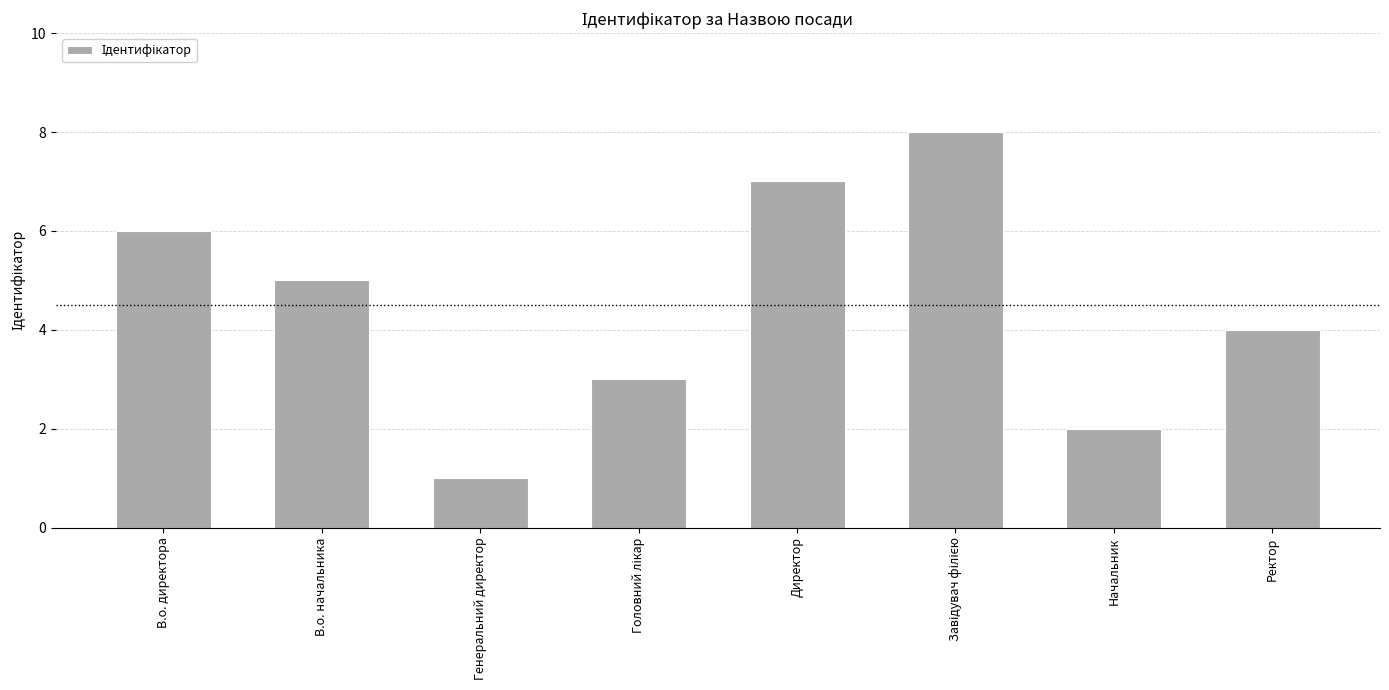

Reading left to right, what are all the values shown in this chart?

6	5	1	3	7	8	2	4